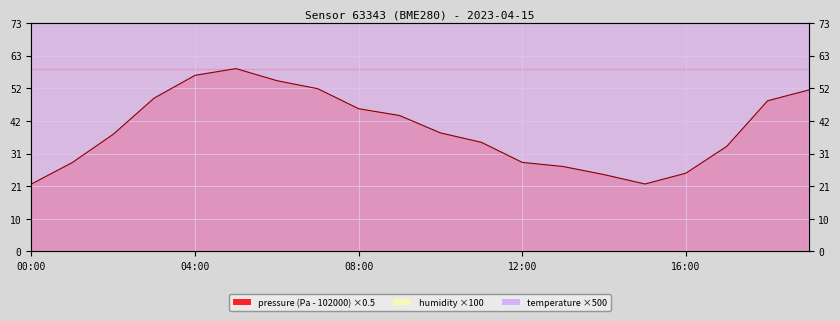

Which has a higher value, 12:00 or 18:00?

18:00